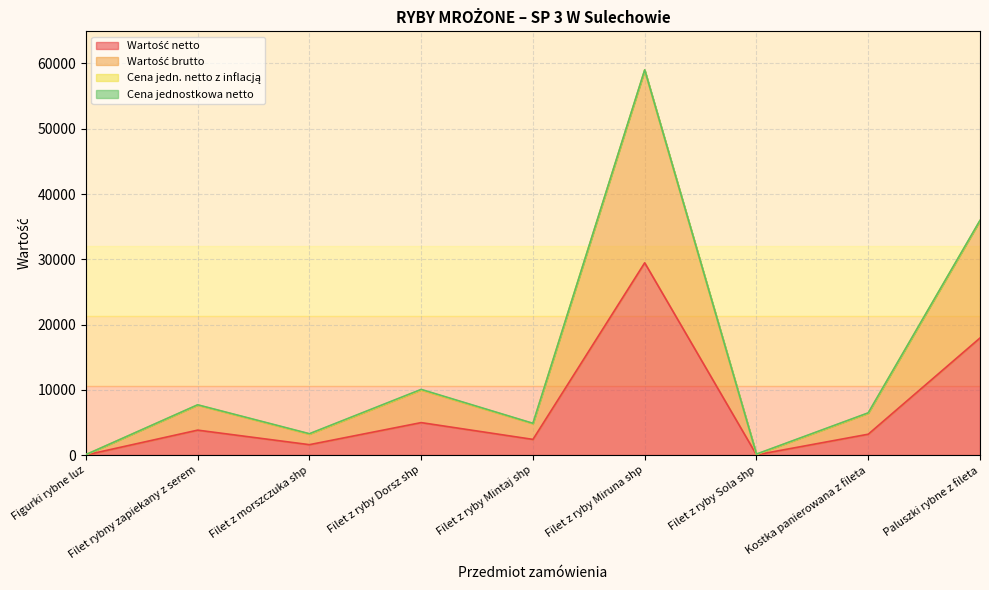

How many data points in Wartość brutto are above 6409?

5